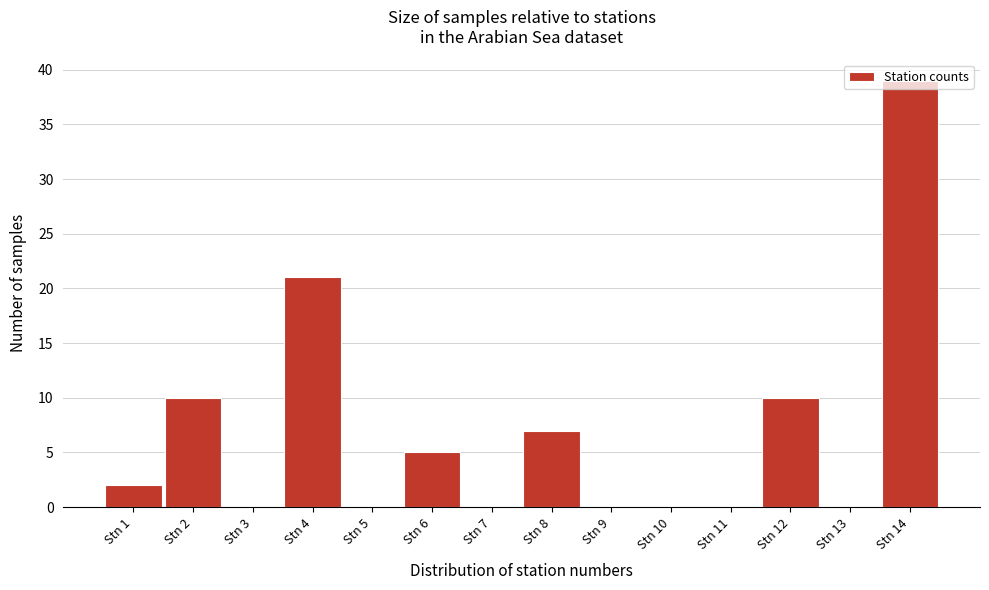

The value at Stn 14 is 39. True or false?

True